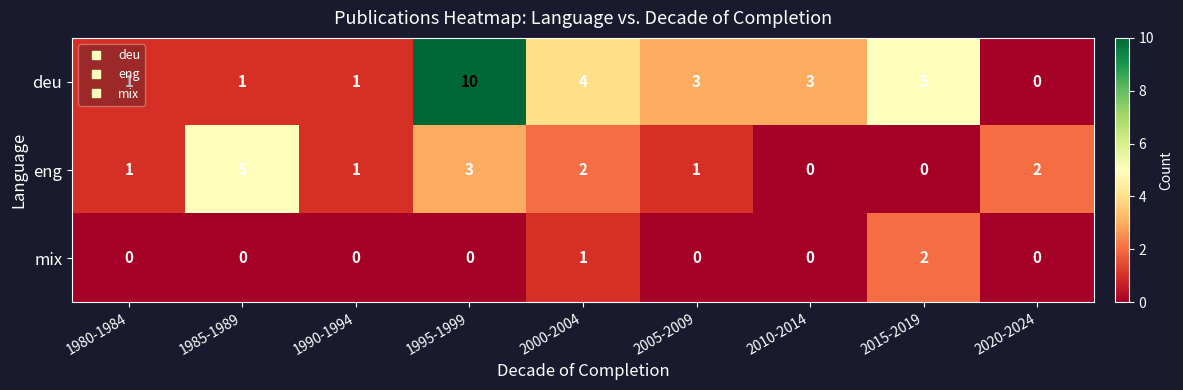

What is the difference between the maximum and minimum values in the eng series?

5